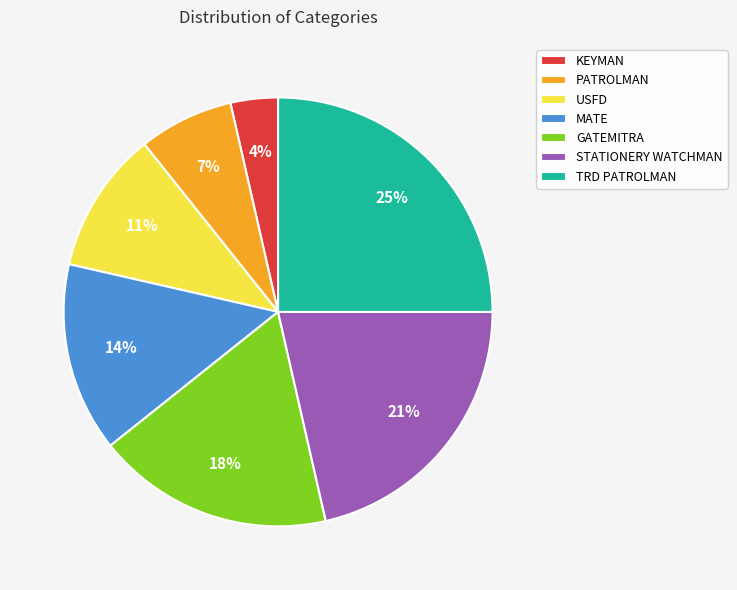

Between GATEMITRA and USFD, which is larger?

GATEMITRA